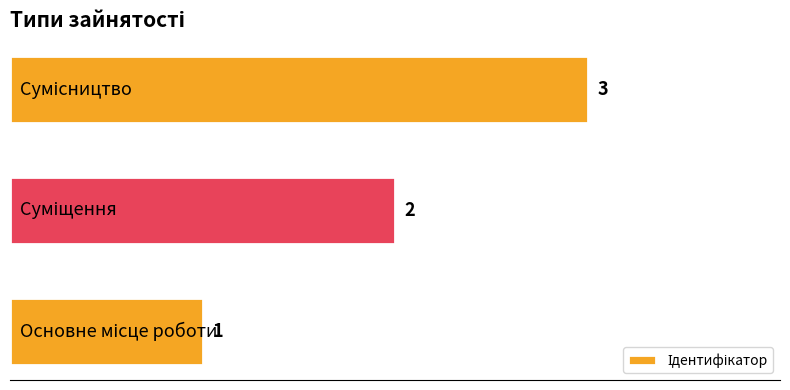

Count the values in the range 1 to 3.

3